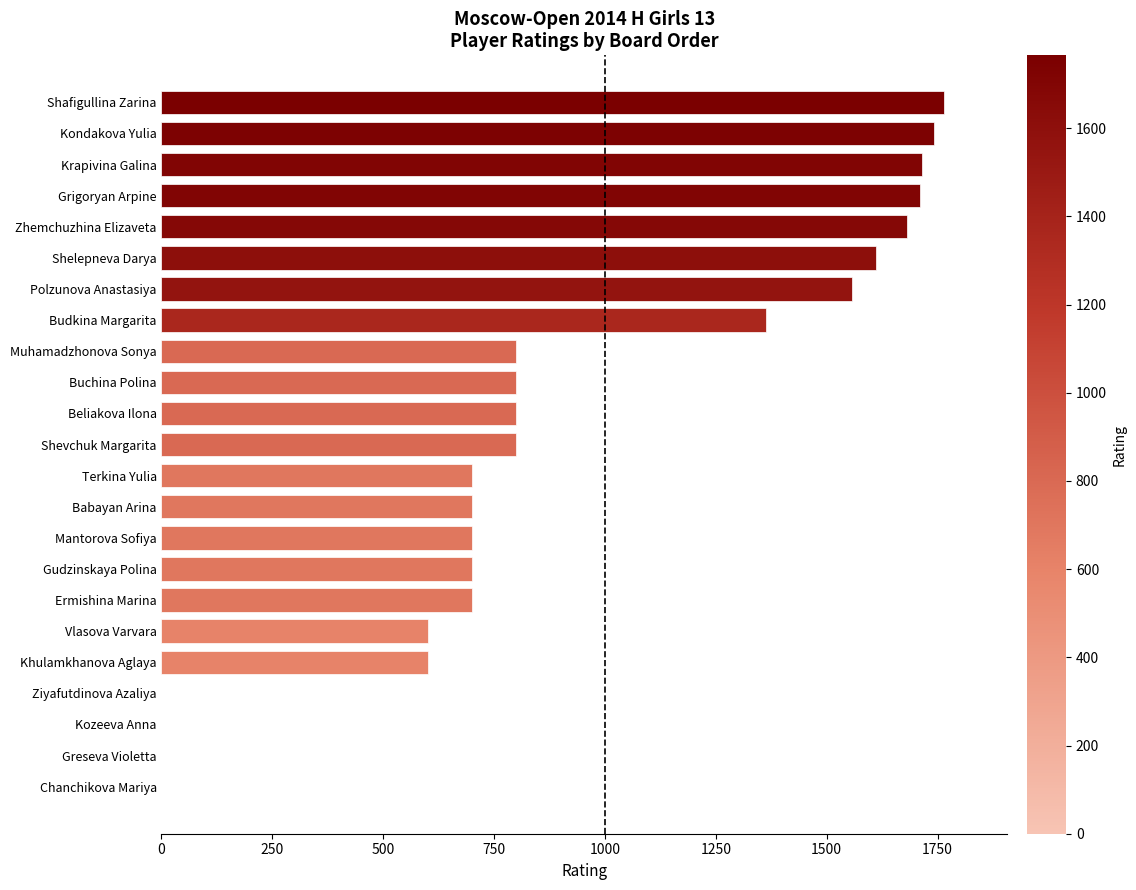

Approximately how many times larger is the value at Krapivina Galina compared to Polzunova Anastasiya?

1.1